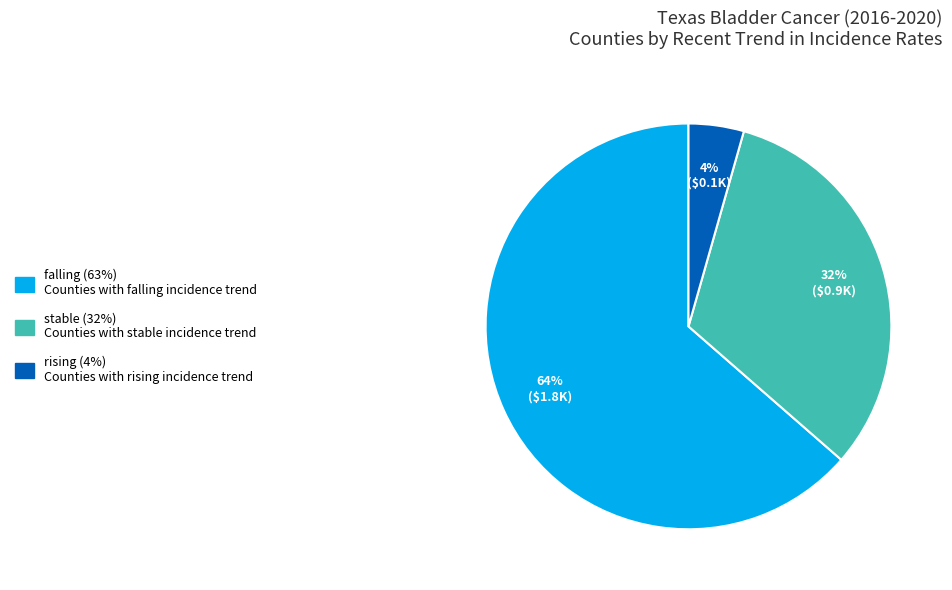

To the nearest percent, what portion does stable represent?

32%